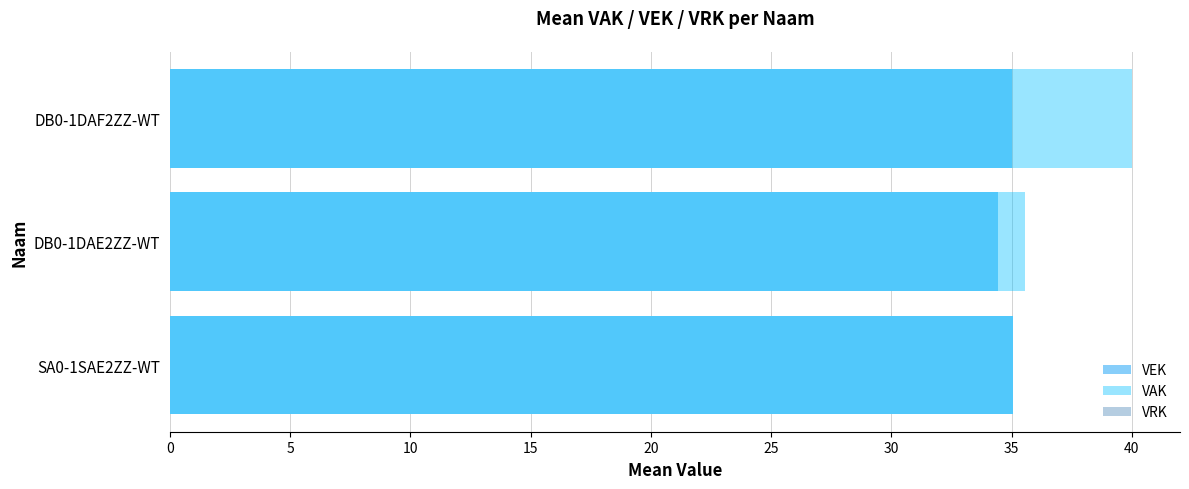

What is the value of the VRK bar at the 2nd from the left?

0.8